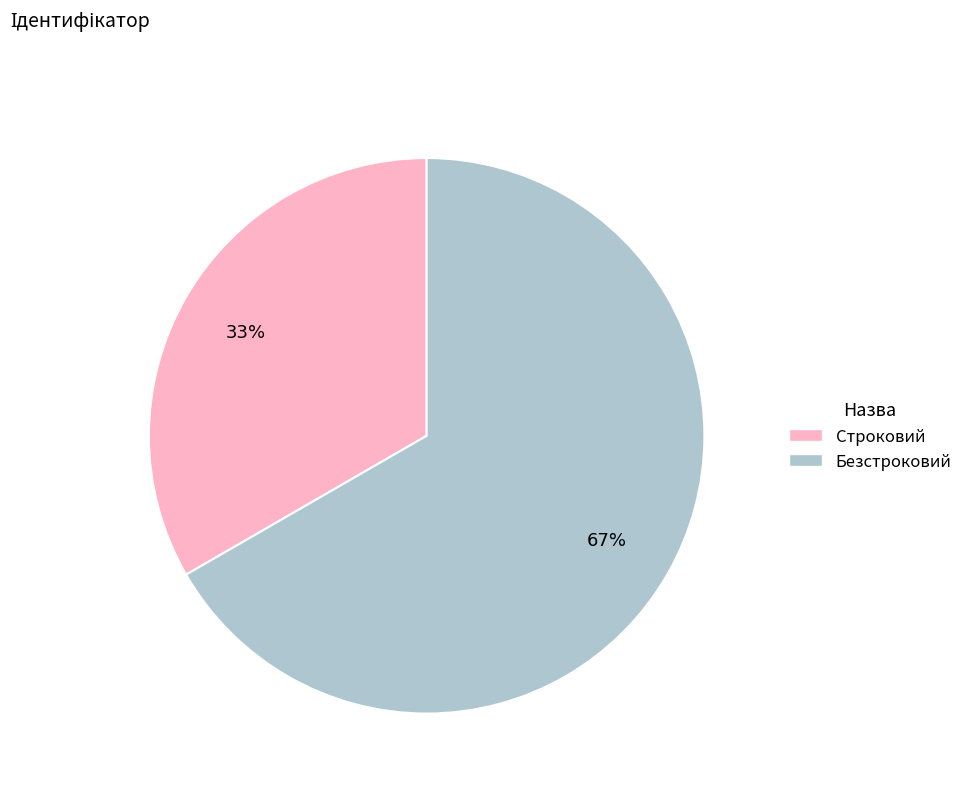

Combined, do Строковий and Безстроковий account for over 50%?

Yes